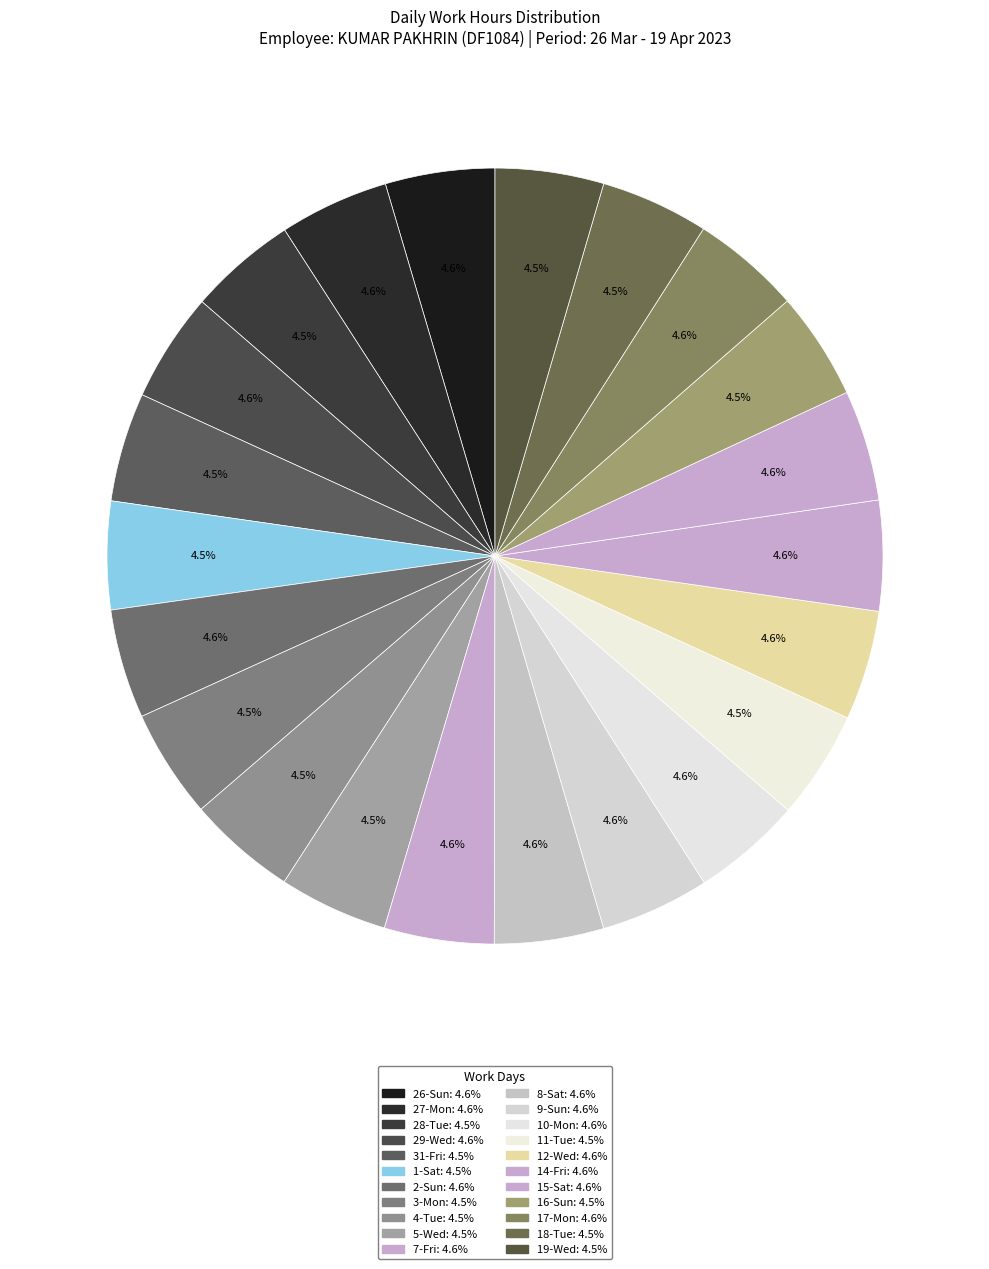

How many slices are in this pie chart?

22